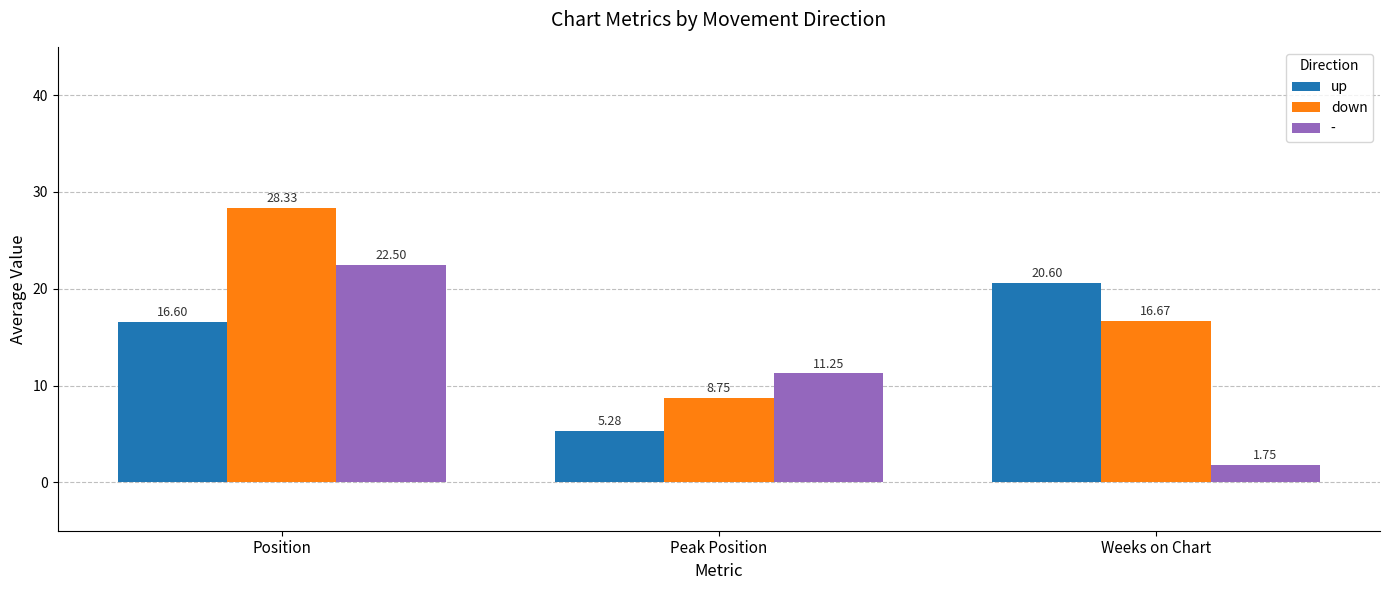

Which category has the lowest value in the - series?

Weeks on Chart